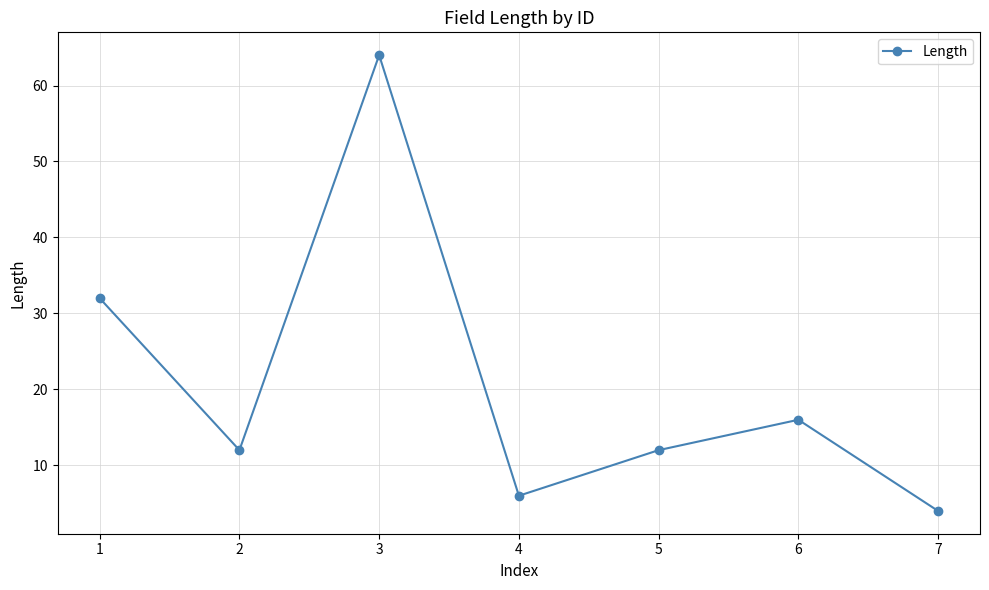

How many categories are shown in the chart?

7